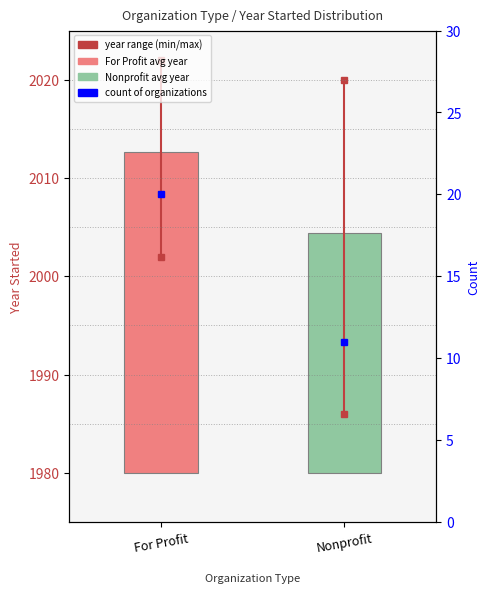

Where is Year range nearest to the value 2012?

For Profit